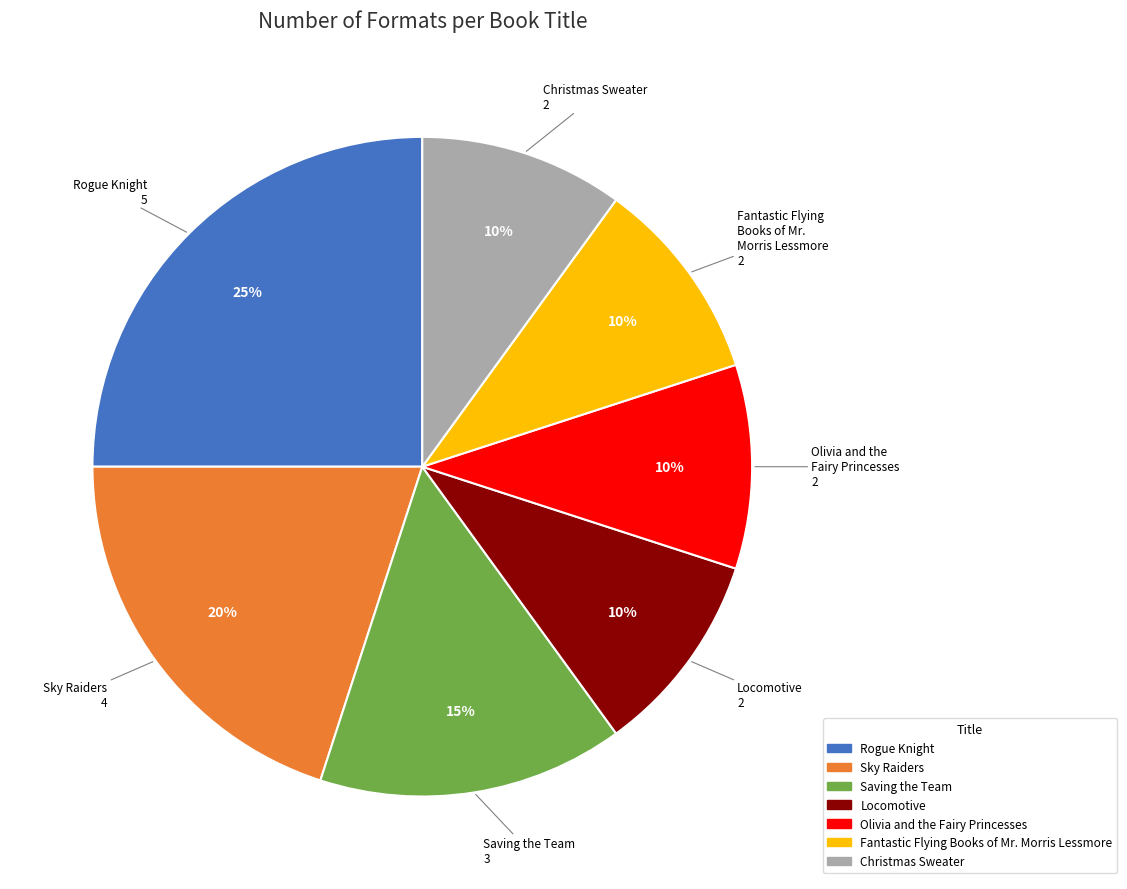

Which has a higher value, Rogue Knight or Locomotive?

Rogue Knight